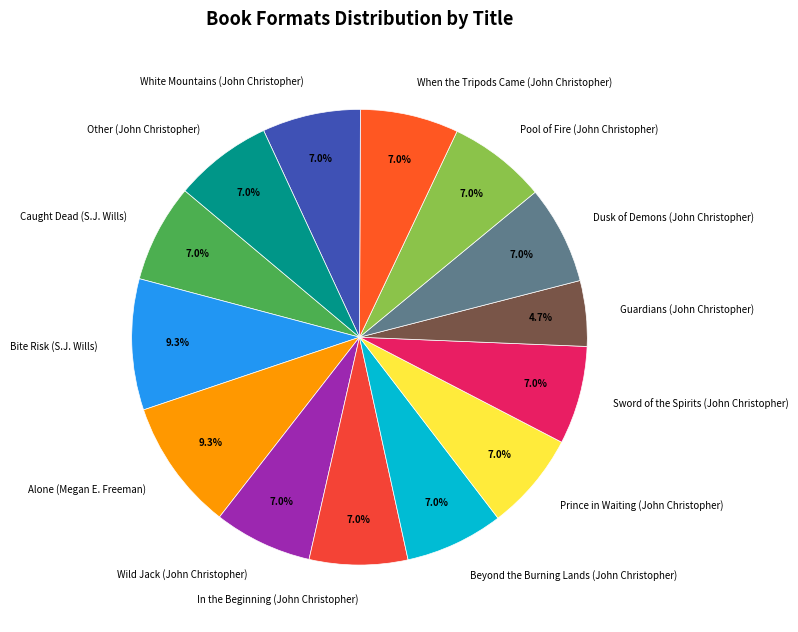

What is the smallest slice in the pie chart?

Guardians (John Christopher)